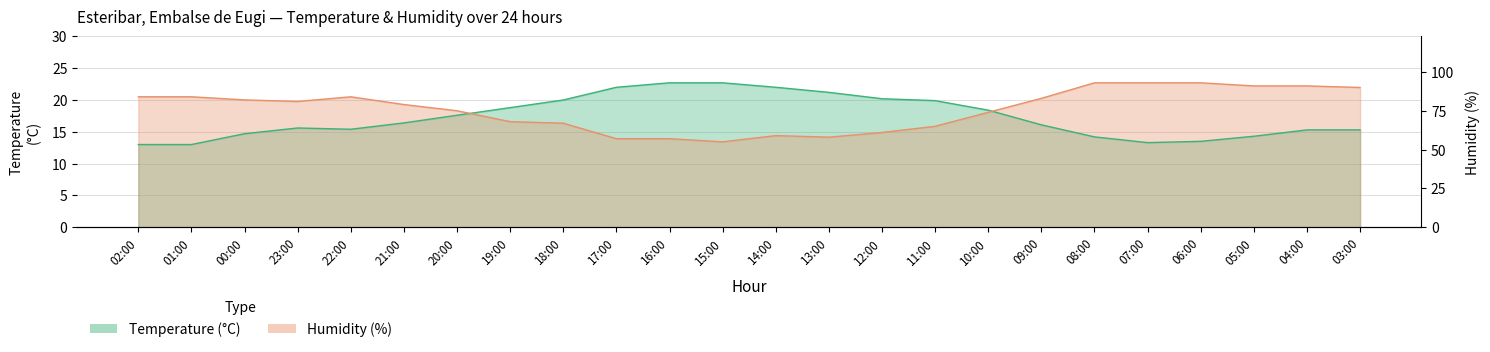

What is the approximate value of Temperature (°C) at 17:00?

22.0